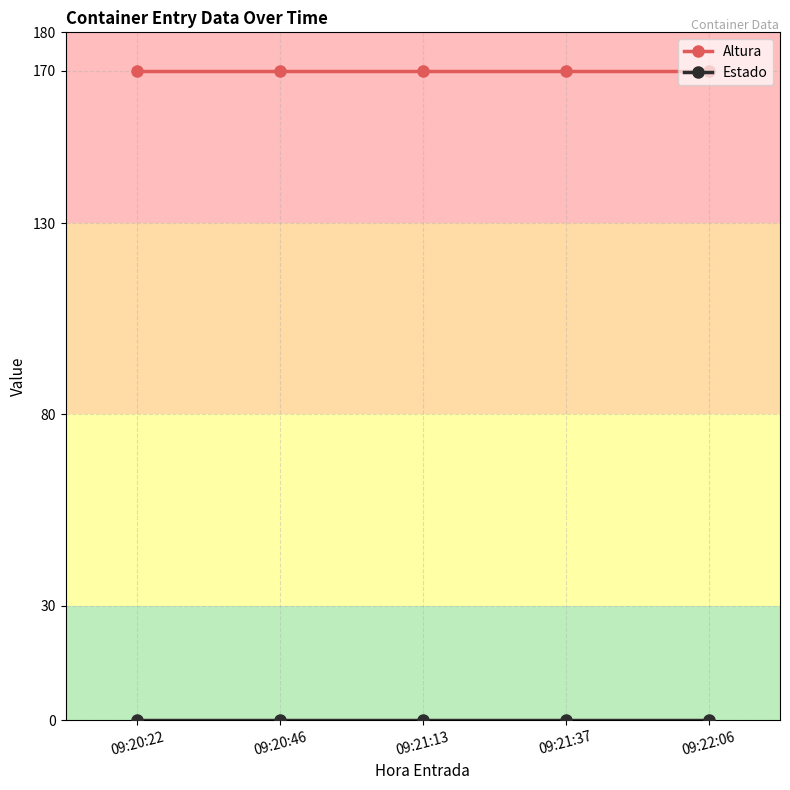

Is it true that Altura equals 235 at 09:21:37?

False